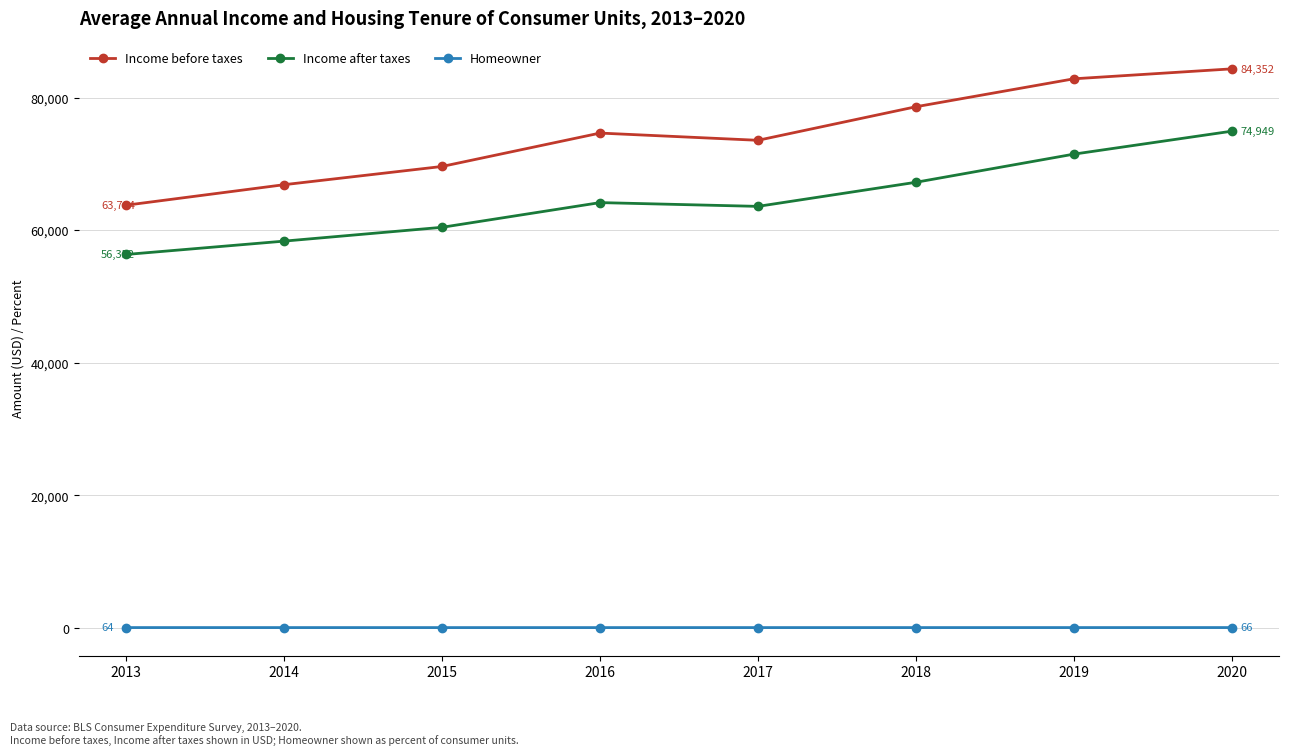

Is this an area chart (filled region under the line)?

No